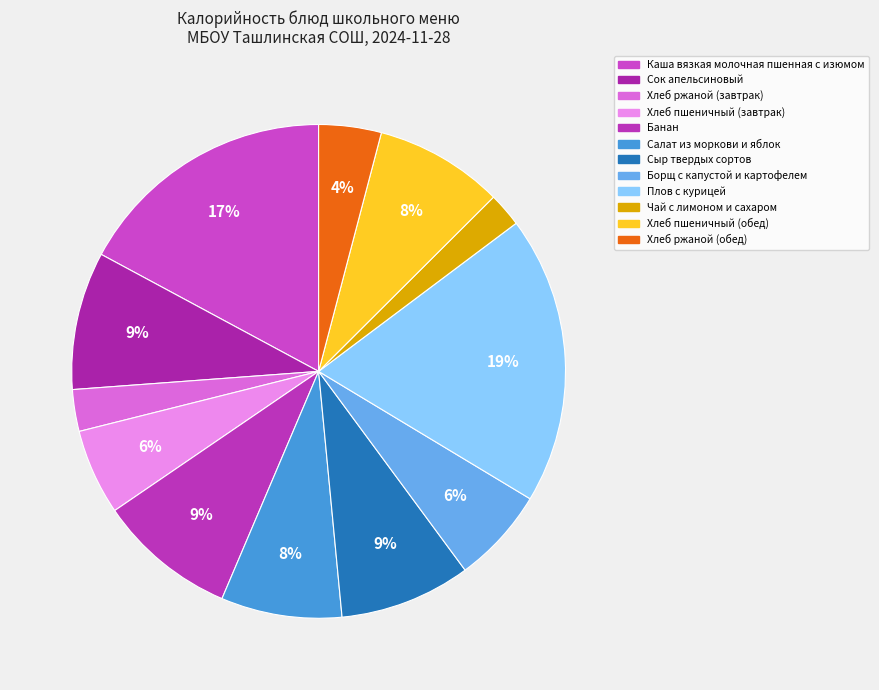

To the nearest percent, what percentage of the pie is Хлеб пшеничный (обед)?

8%